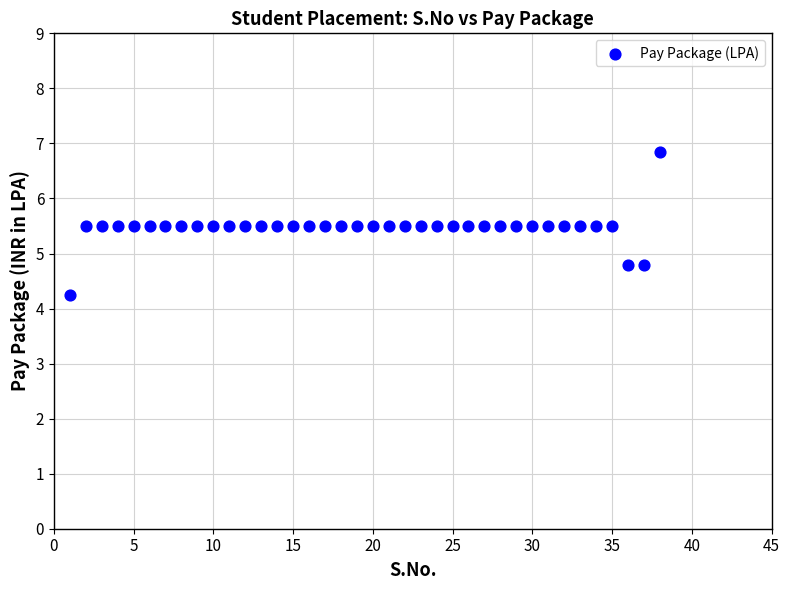

What is the range of Y values (max minus min)?

2.6